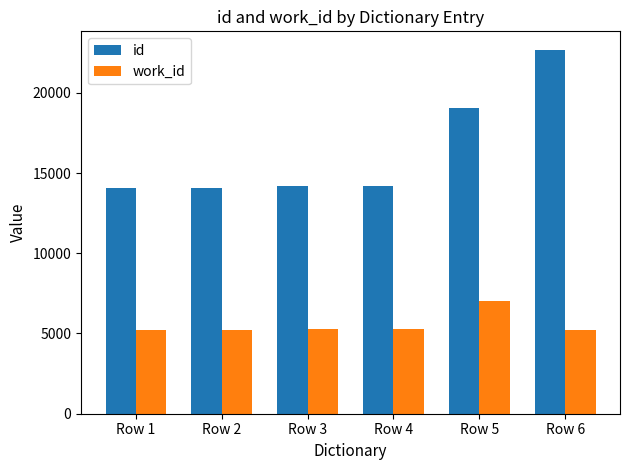

Rank the series by their maximum value, from lowest to highest.

work_id, id